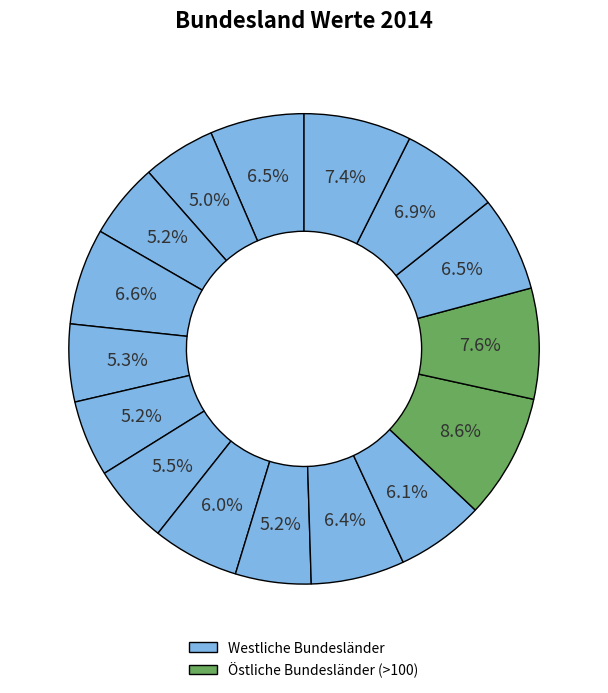

To the nearest percent, what is the average slice percentage?

6%